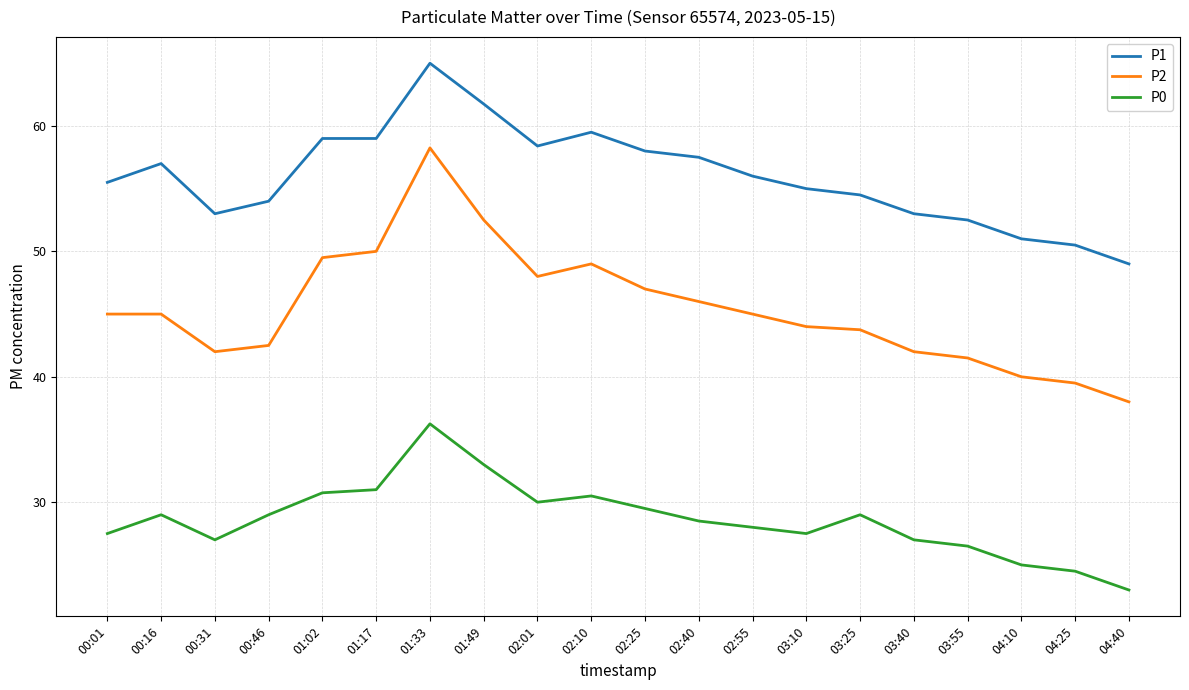

Which series has the largest total across all categories?

P1